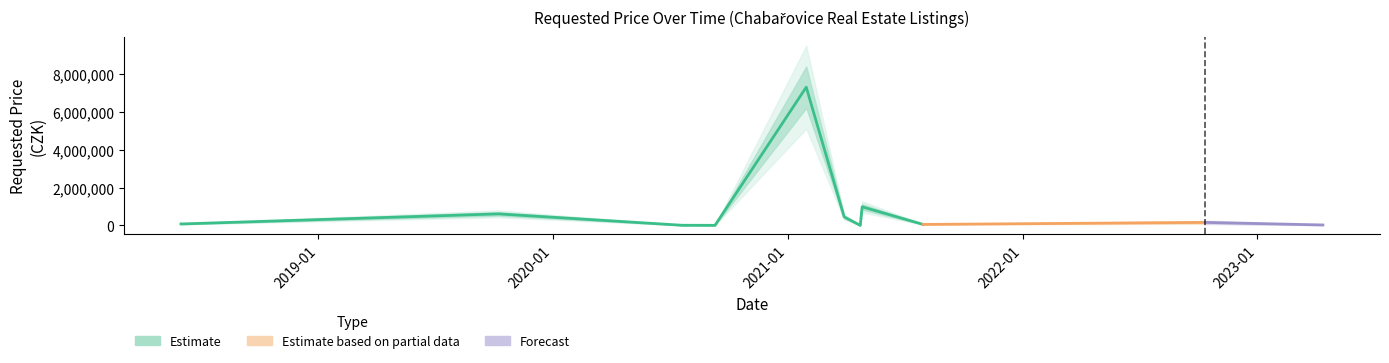

Rank the categories by value from lowest to highest.

2021-04-23, 2020-09-09, 2020-07-20, 2020-08-06, 2023-04-13, 2021-07-30, 2018-06-01, 2018-06-04, 2022-10-12, 2021-03-29, 2019-10-08, 2021-04-26, 2021-01-29